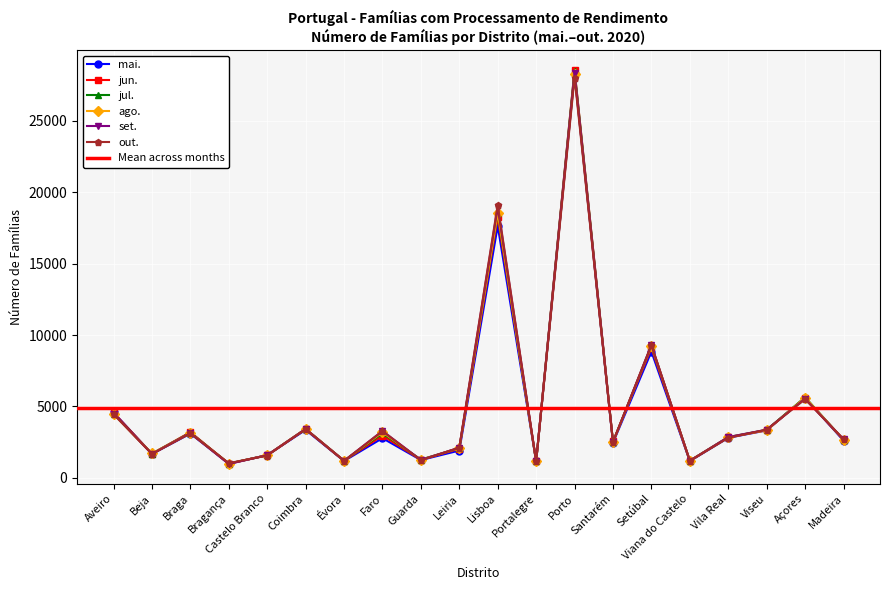

What is the difference between the highest and lowest values at Guarda?

59